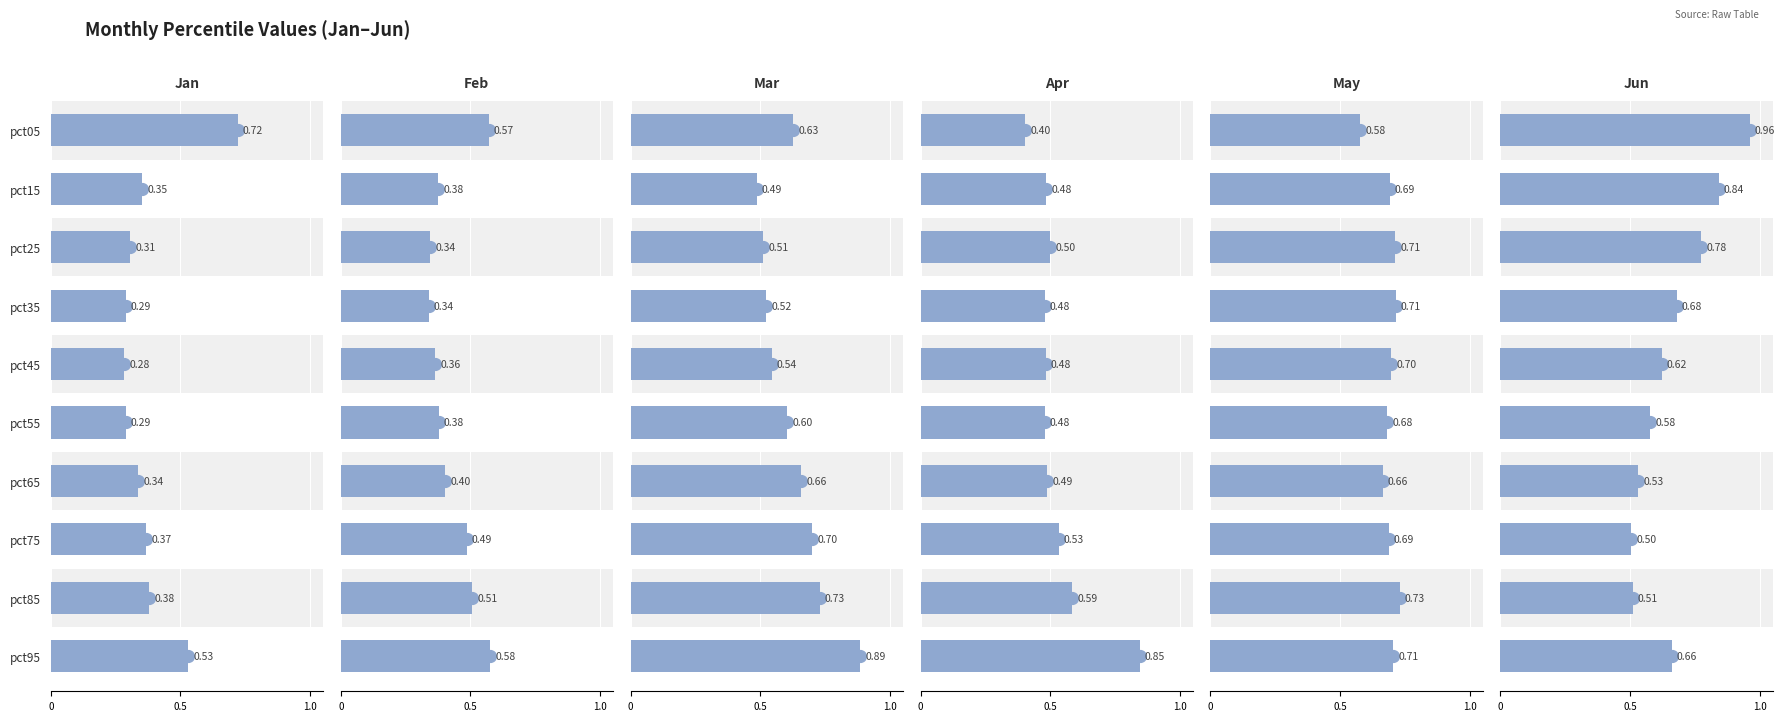

Which series has the largest total across all categories?

May